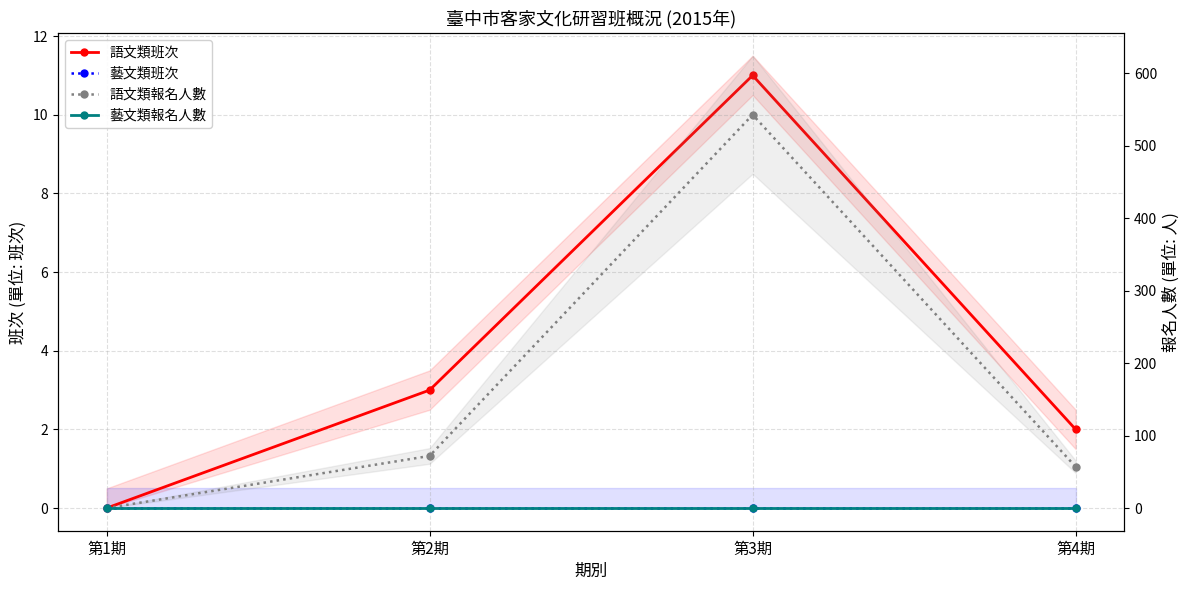

True or false: 語文類班次 and 語文類報名人數 cross at least once.

False